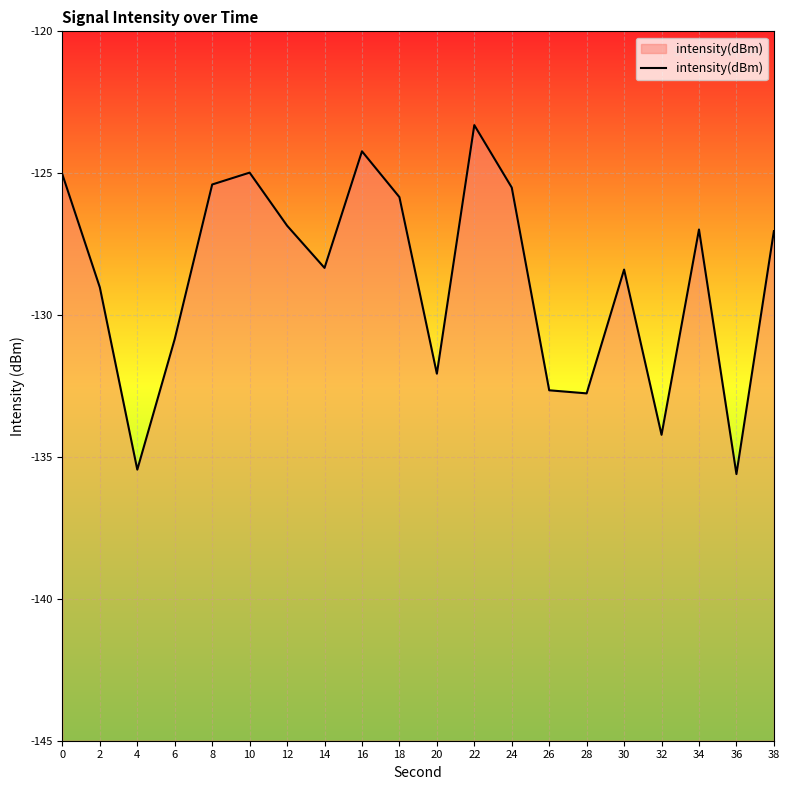

The value at 20 is -200.3. True or false?

False